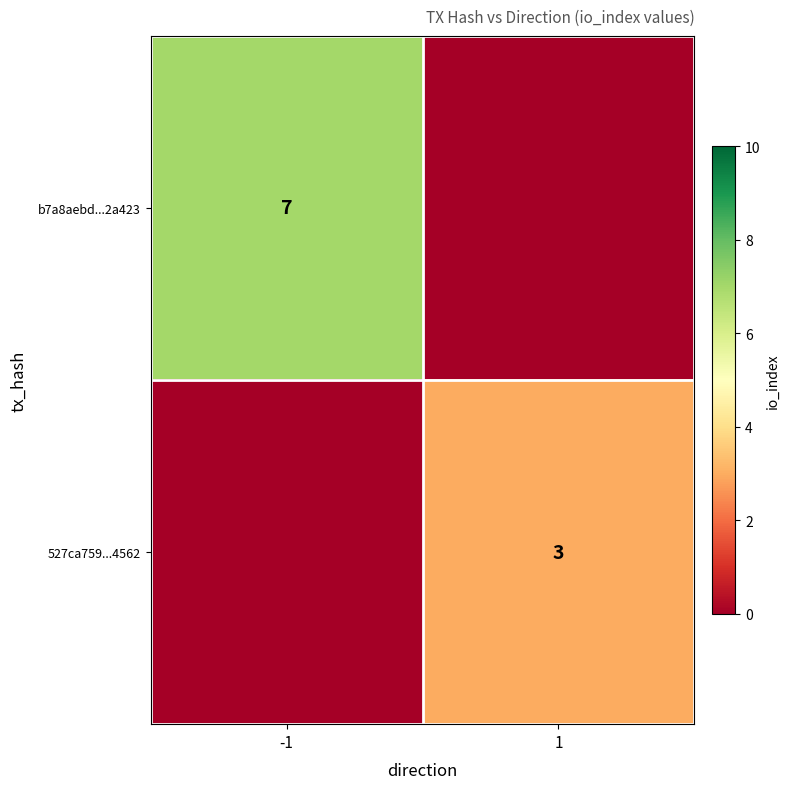

The value of b7a8aebd...2a423 at -1 is 7. True or false?

True